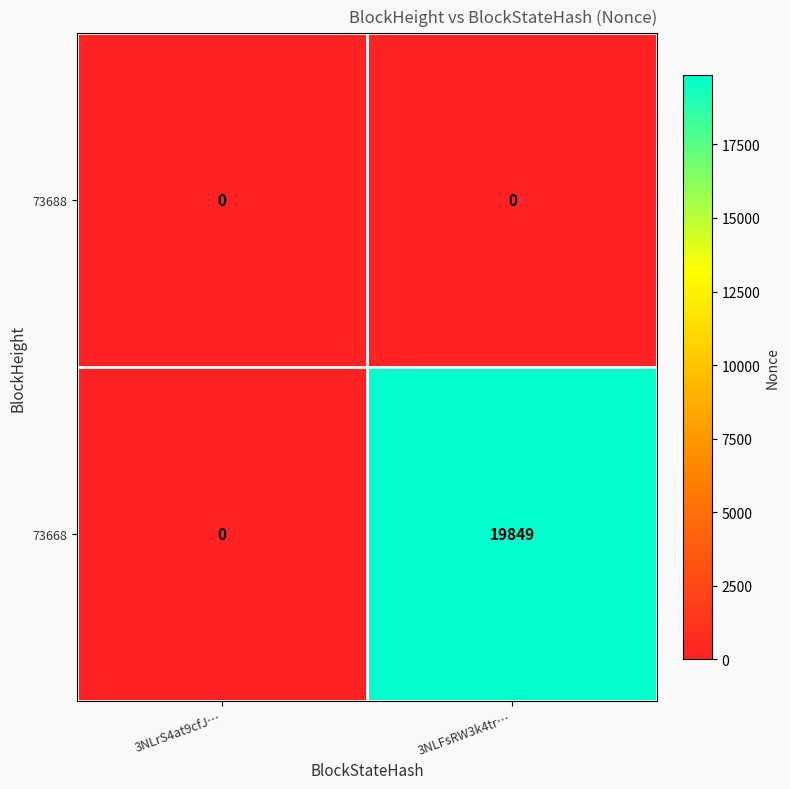

Which series has the largest range (max minus min)?

73668